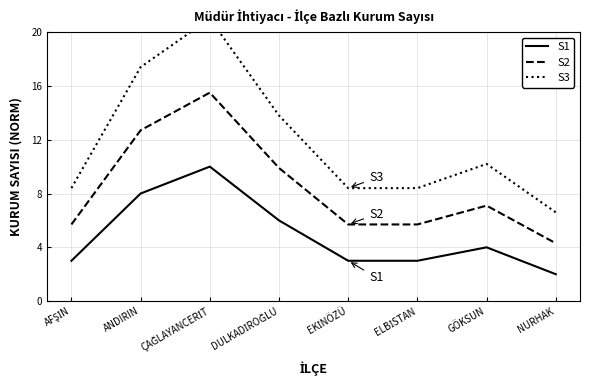

What is the spread (max minus min) of values at EKİNÖZÜ?

5.4